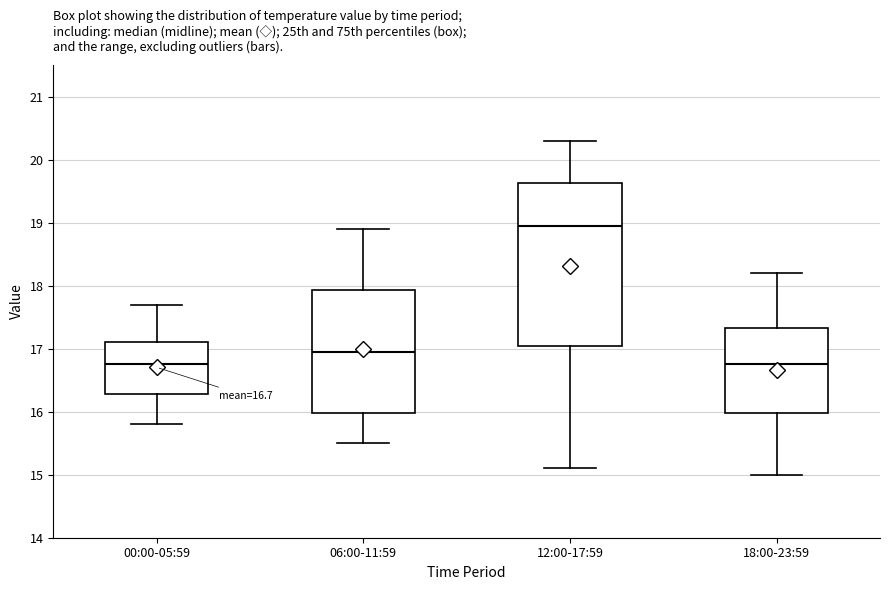

Comparing the boxes themselves (not the whiskers), which one is the tallest?

12:00-17:59